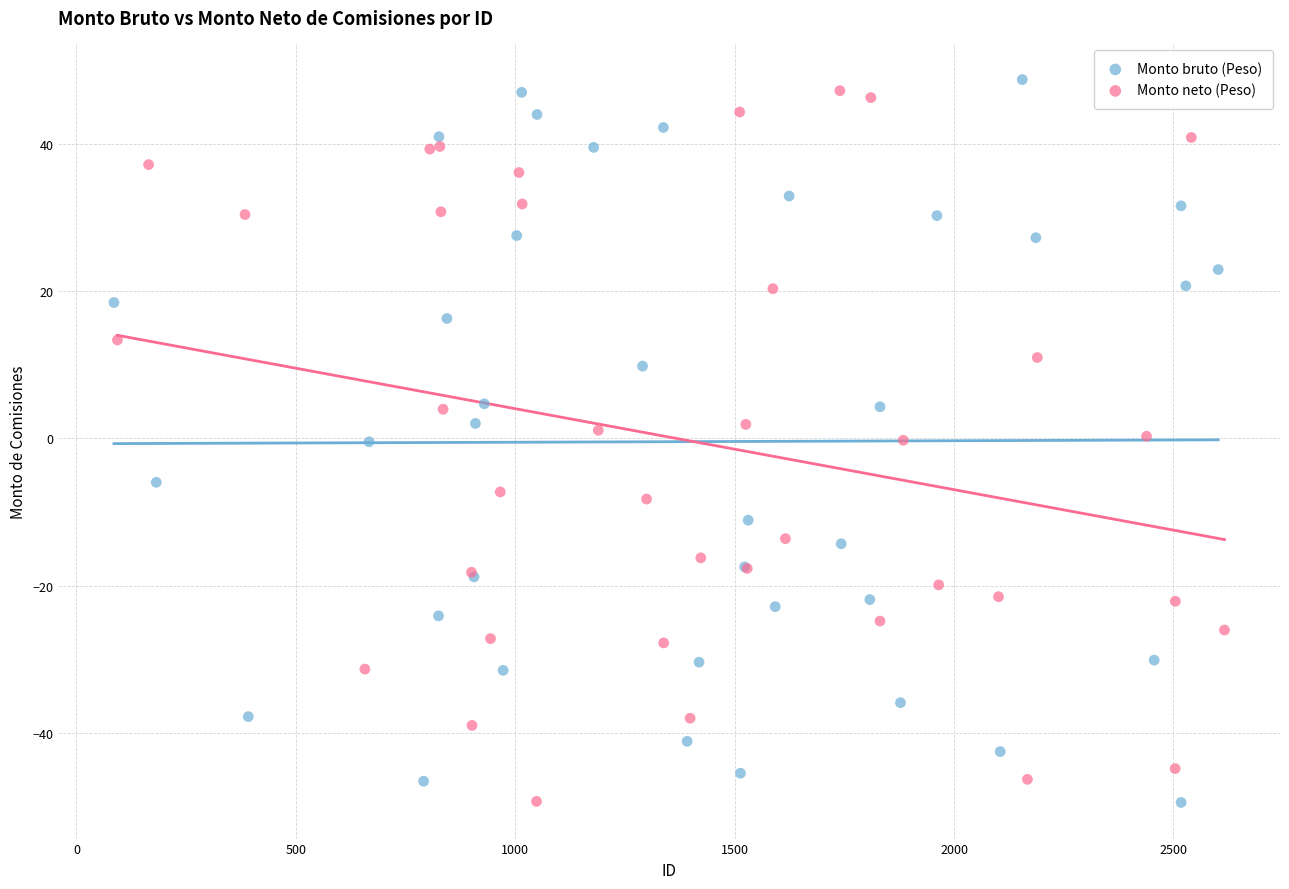

Which series contains the highest Y value?

Monto bruto (Peso)